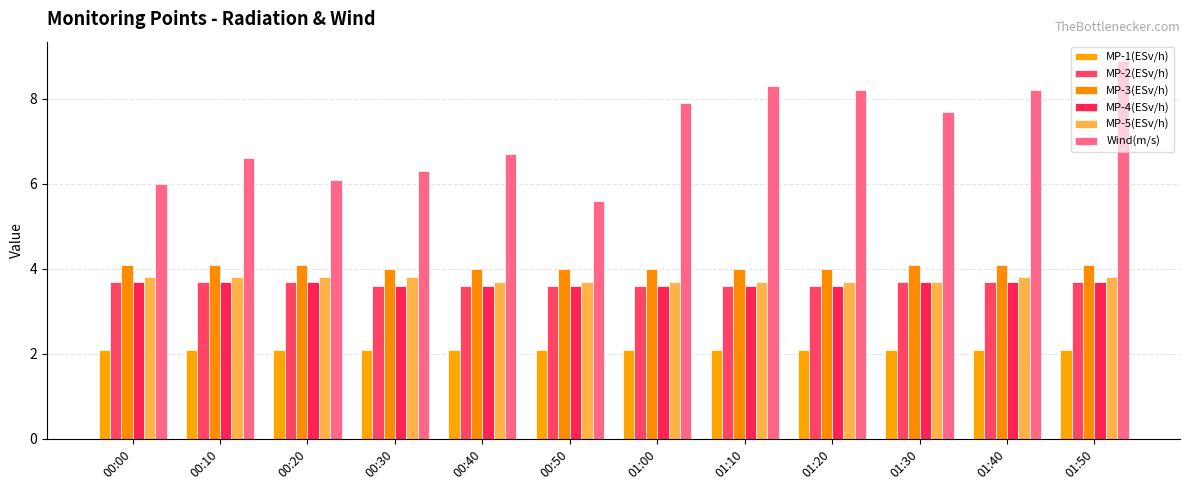

Reading left to right, list all the values displayed in this chart.

MP-1(ESv/h): 00:00=2.1	00:10=2.1	00:20=2.1	00:30=2.1	00:40=2.1	00:50=2.1	01:00=2.1	01:10=2.1	01:20=2.1	01:30=2.1	01:40=2.1	01:50=2.1
MP-2(ESv/h): 00:00=3.7	00:10=3.7	00:20=3.7	00:30=3.6	00:40=3.6	00:50=3.6	01:00=3.6	01:10=3.6	01:20=3.6	01:30=3.7	01:40=3.7	01:50=3.7
MP-3(ESv/h): 00:00=4.1	00:10=4.1	00:20=4.1	00:30=4.0	00:40=4.0	00:50=4.0	01:00=4.0	01:10=4.0	01:20=4.0	01:30=4.1	01:40=4.1	01:50=4.1
MP-4(ESv/h): 00:00=3.7	00:10=3.7	00:20=3.7	00:30=3.6	00:40=3.6	00:50=3.6	01:00=3.6	01:10=3.6	01:20=3.6	01:30=3.7	01:40=3.7	01:50=3.7
MP-5(ESv/h): 00:00=3.8	00:10=3.8	00:20=3.8	00:30=3.8	00:40=3.7	00:50=3.7	01:00=3.7	01:10=3.7	01:20=3.7	01:30=3.7	01:40=3.8	01:50=3.8
Wind(m/s): 00:00=6.0	00:10=6.6	00:20=6.1	00:30=6.3	00:40=6.7	00:50=5.6	01:00=7.9	01:10=8.3	01:20=8.2	01:30=7.7	01:40=8.2	01:50=8.9